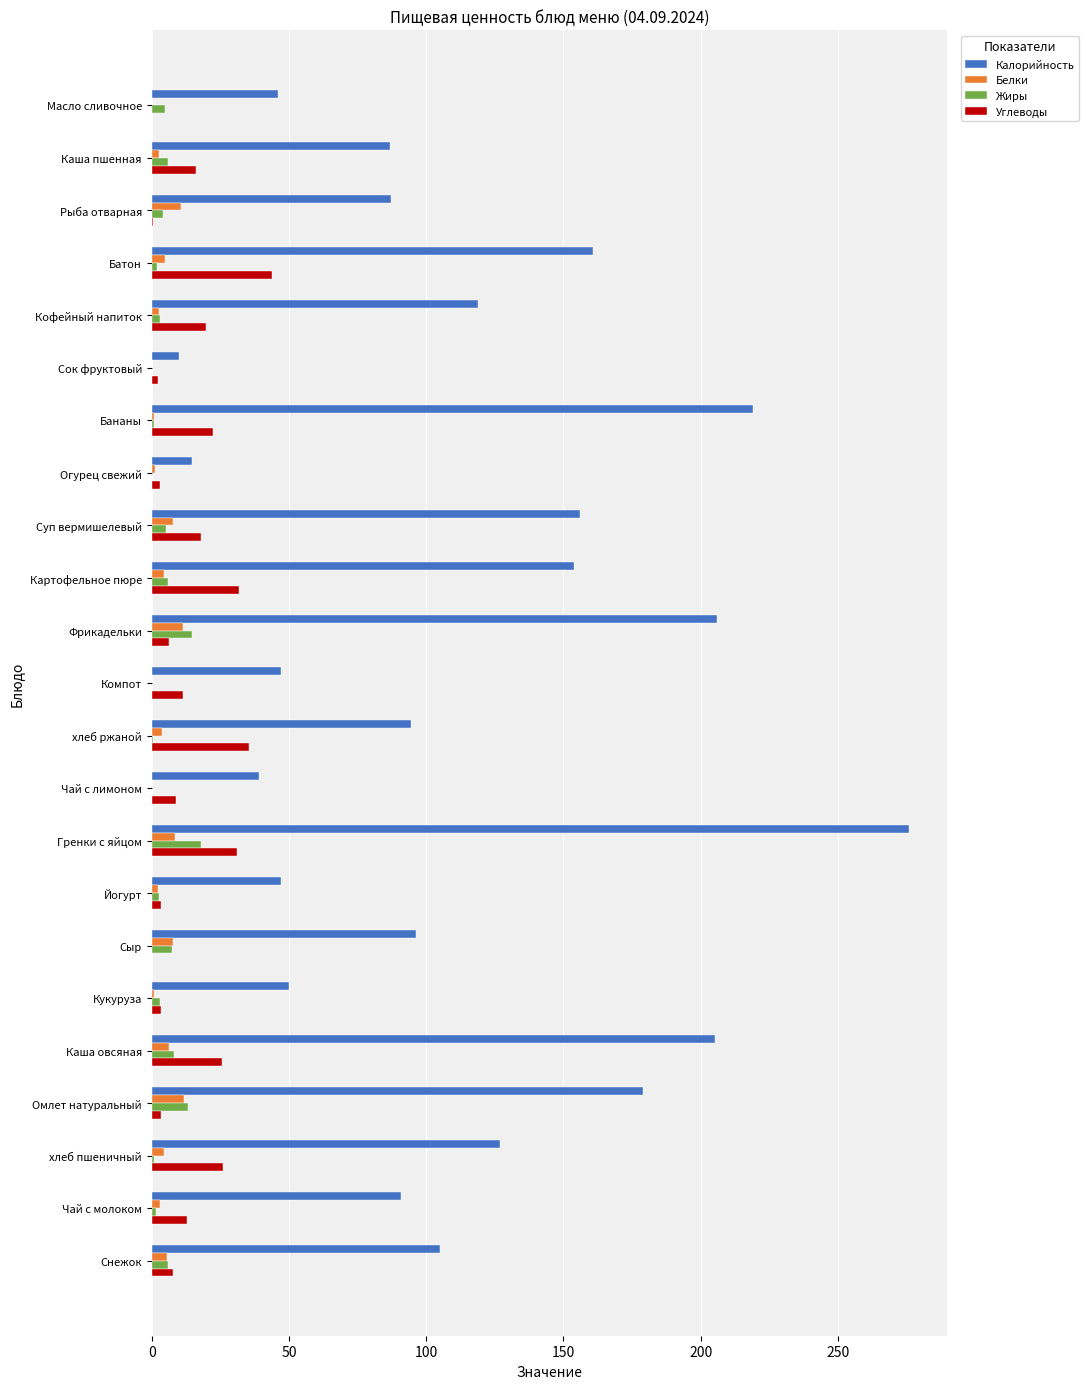

Between Гренки с яйцом and Кукуруза, which series saw the biggest shift?

Калорийность